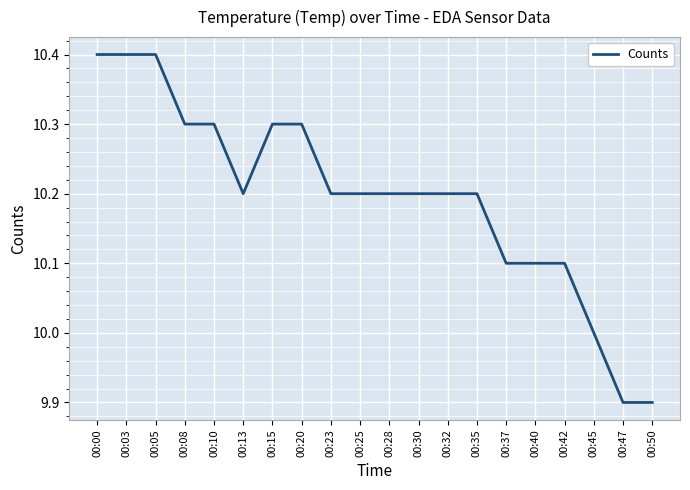

What is the difference between the values at 00:47 and 00:35?

0.3